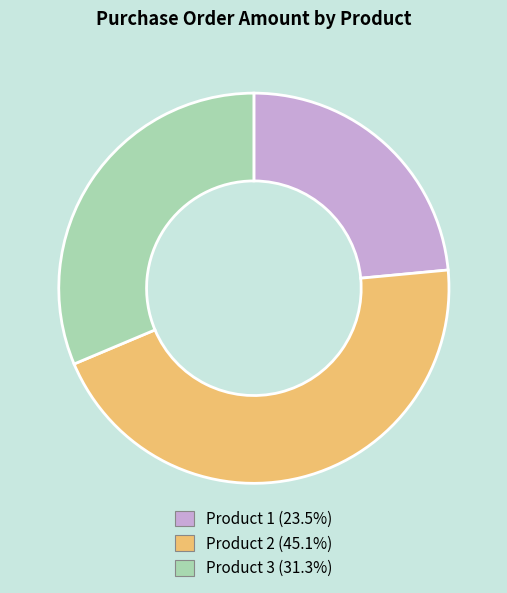

Is Product 3 the majority of the pie?

No